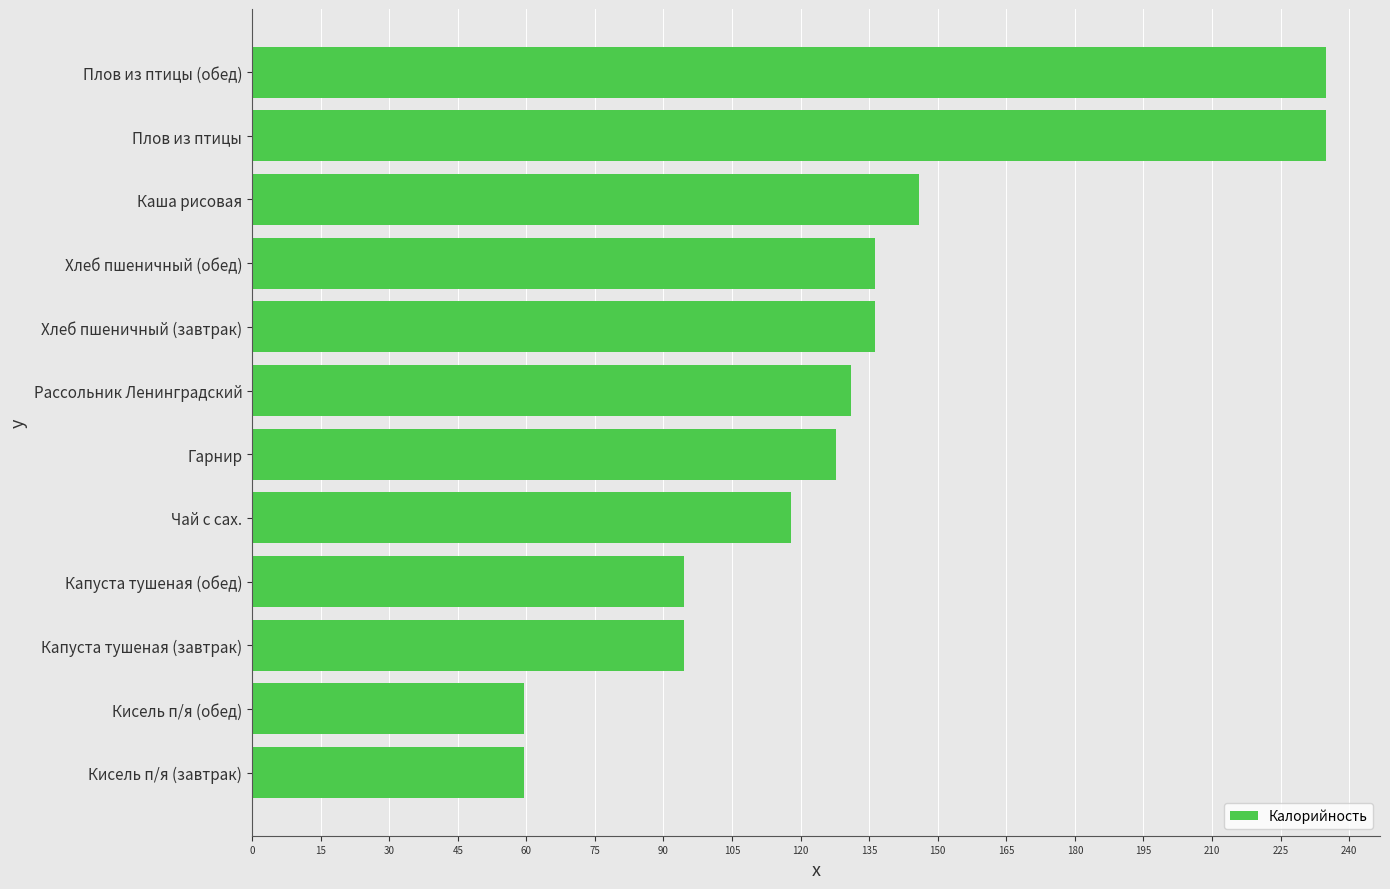

What is the greatest value displayed?

235.0